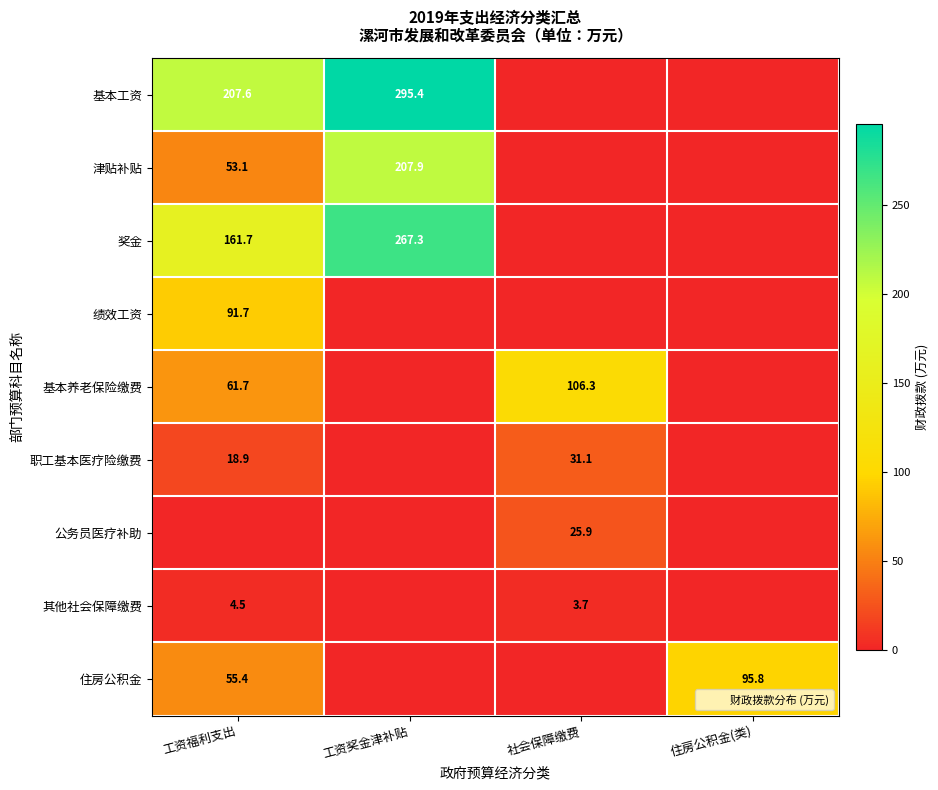

What is the difference between the maximum and minimum values in the 住房公积金 series?

95.8